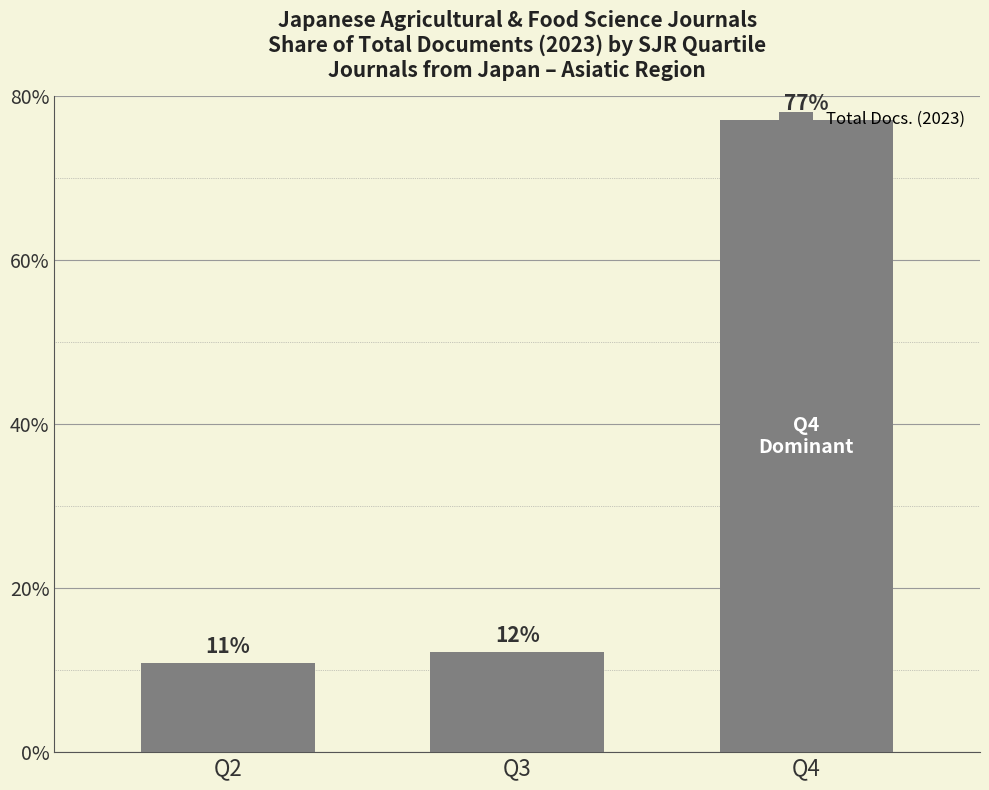

Is it true that the value at Q4 is 18.7?

False